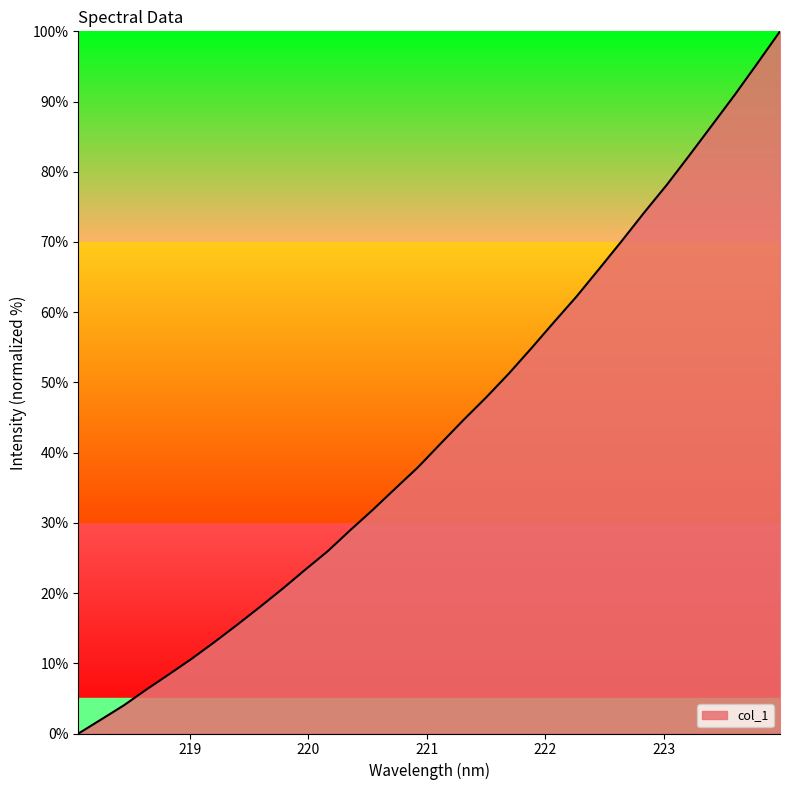

Count the number of categories in the chart.

32